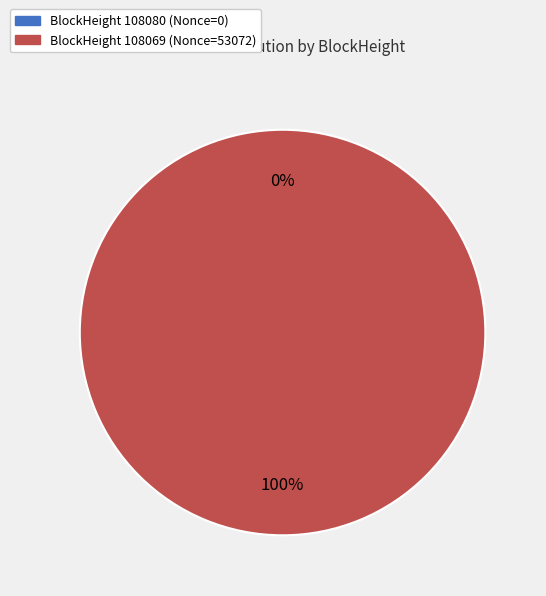

Combined, what portion of the pie is 108069 and 108080?

100.0%